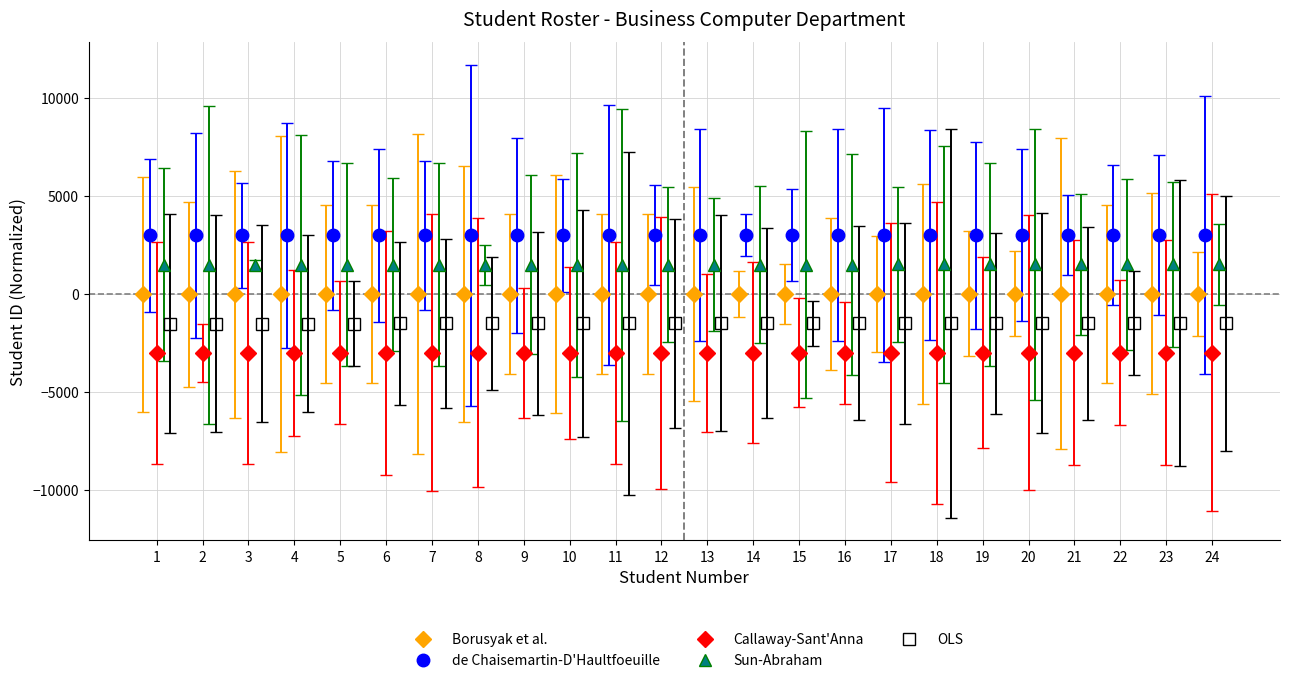

What is the maximum value for de Chaisemartin-D'Haultfoeuille?

3012.5